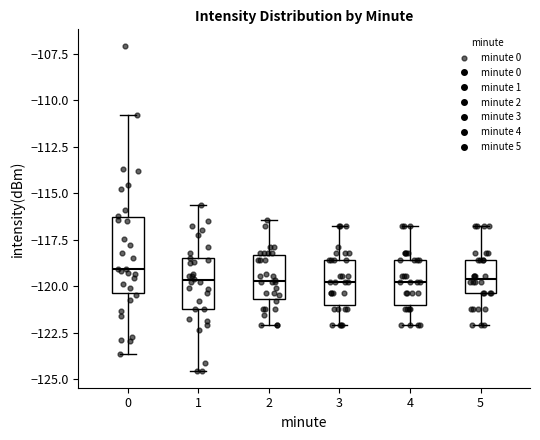

Reading left to right, transcribe this box plot: for each box, give where its median line is, the range the box spans, and where its two whiskers end, as read against the y-axis. The values are not printed on the chart, so give them approximately, as read against the axis.

0: median -119.0, box -120.5 to -116.5, whiskers -123.5 to -111.0
1: median -119.5, box -121.0 to -118.5, whiskers -124.5 to -115.5
2: median -119.5, box -120.5 to -118.5, whiskers -122.0 to -116.5
3: median -120.0, box -121.0 to -118.5, whiskers -122.0 to -117.0
4: median -120.0, box -121.0 to -118.5, whiskers -122.0 to -117.0
5: median -119.5, box -120.5 to -118.5, whiskers -122.0 to -117.0